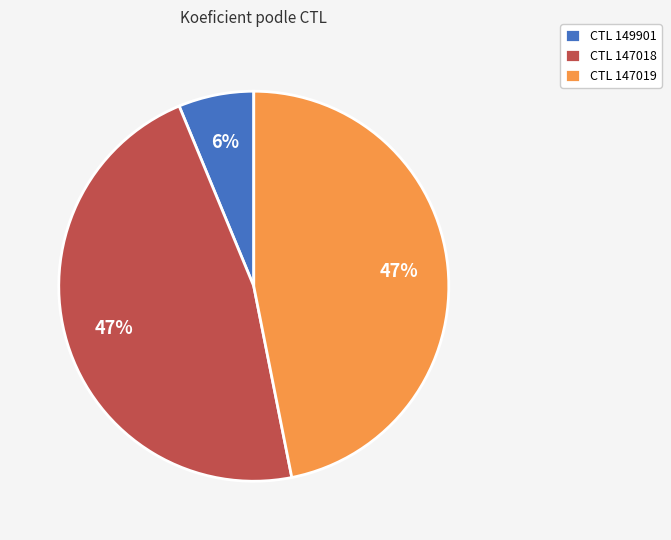

Do CTL 149901 and CTL 147018 together represent more than half of the pie?

Yes